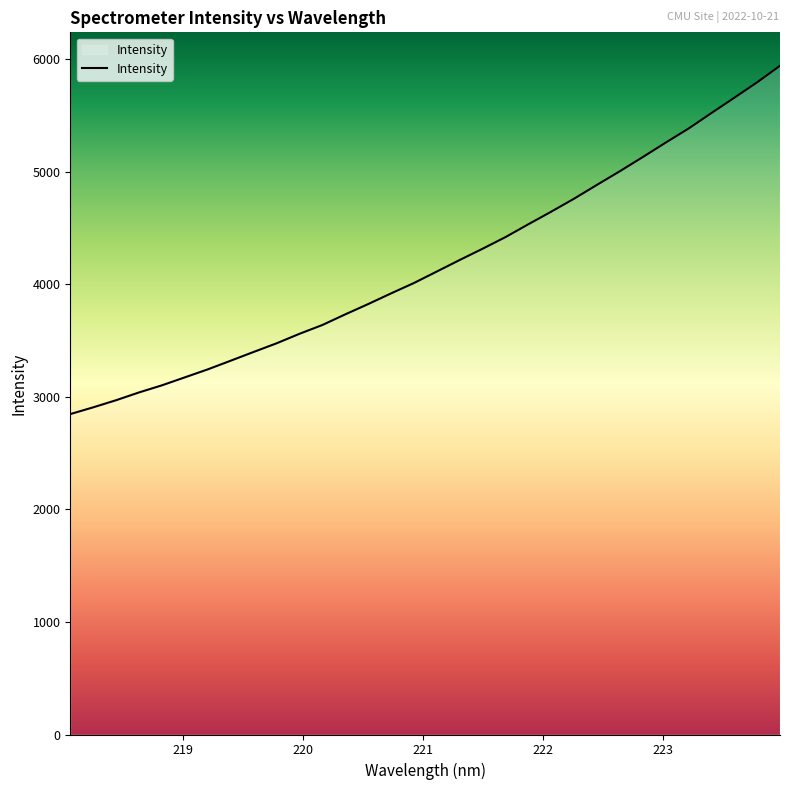

What is the difference between the maximum and minimum values?

3095.8